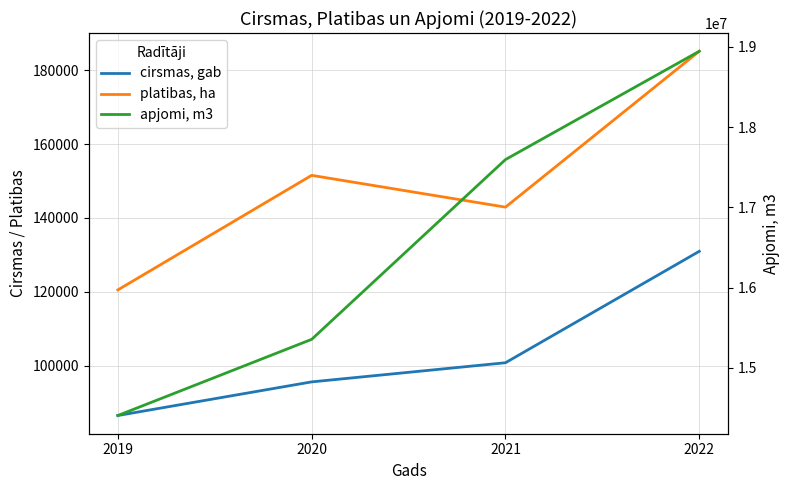

At which label does platibas, ha first exceed 151554?

2022